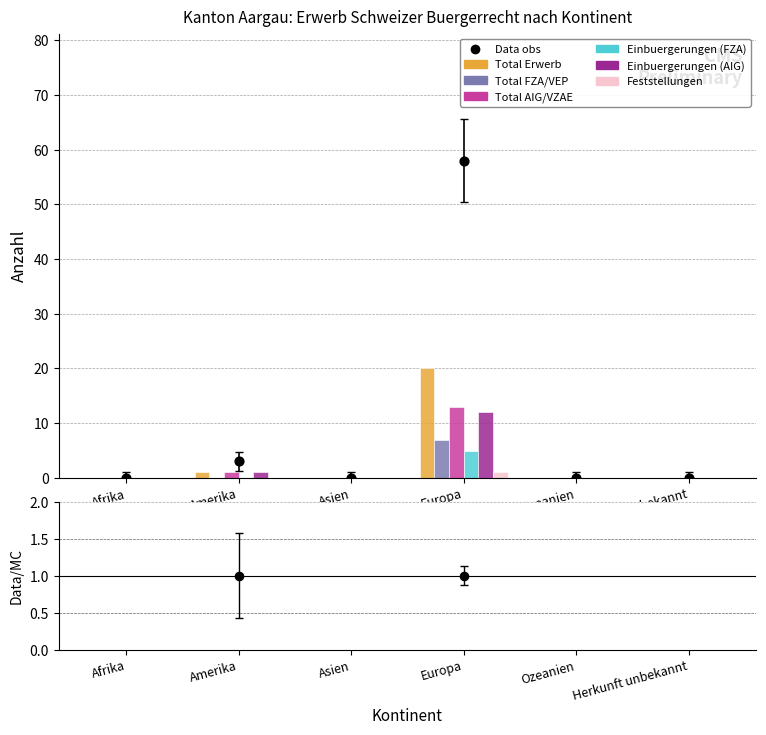

What are all the series names shown in the legend?

Total Erwerb, Total FZA/VEP, Total AIG/VZAE, Einbuergerungen (FZA), Einbuergerungen (AIG), Feststellungen